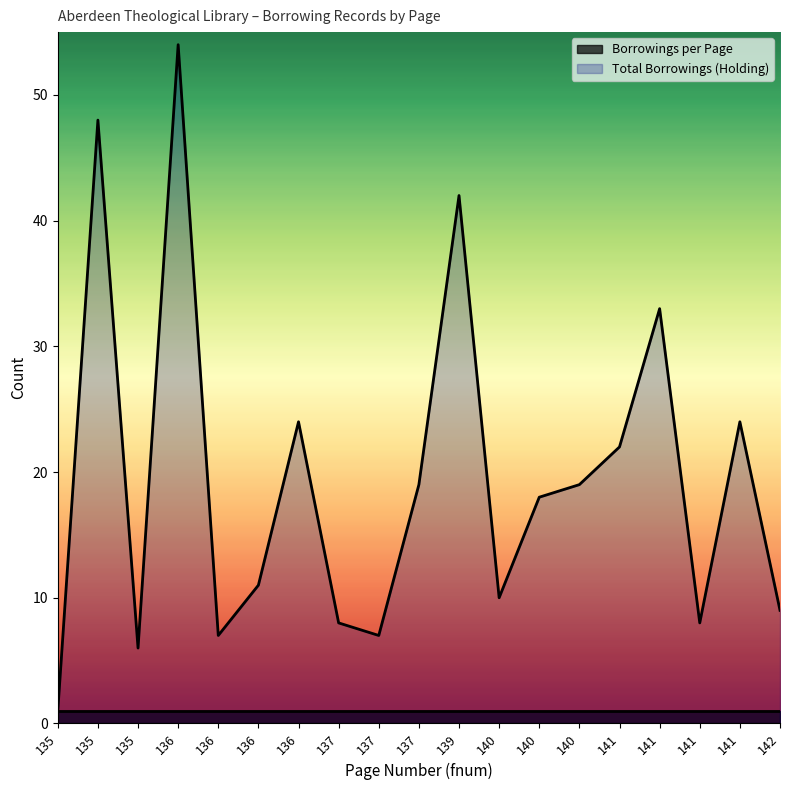

What is the value of the 1st point from the left?

1